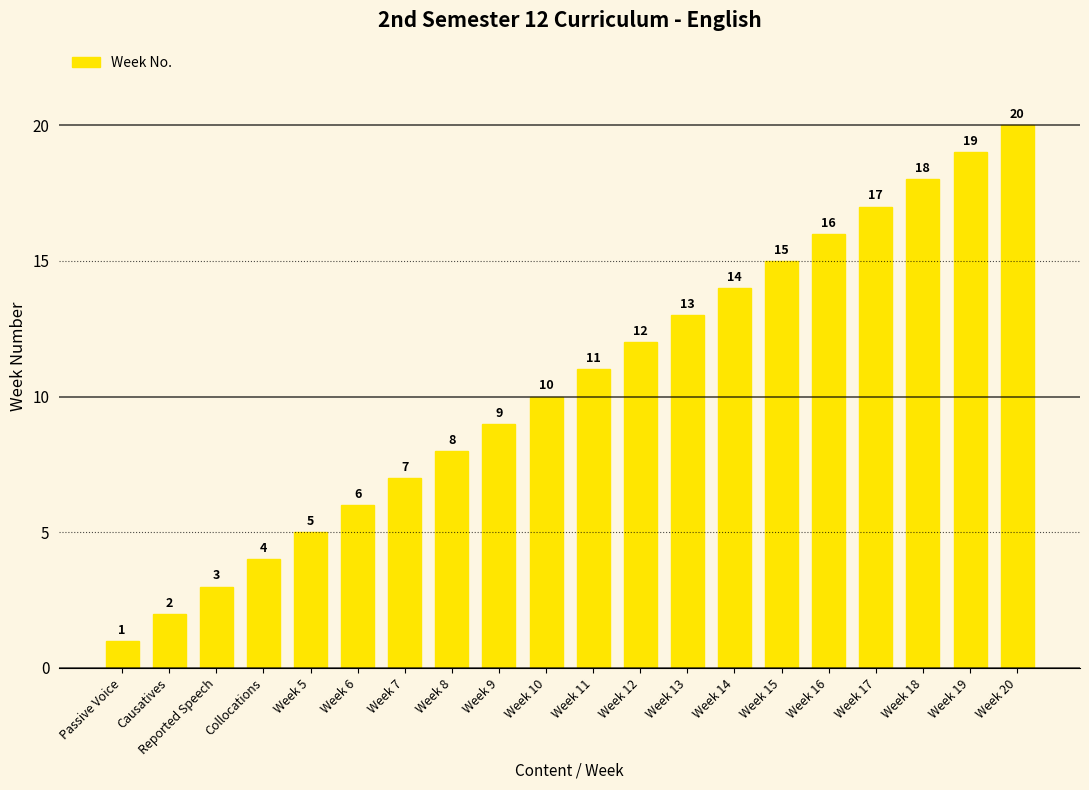

What is the approximate value at Week 16, to the nearest 5?

15